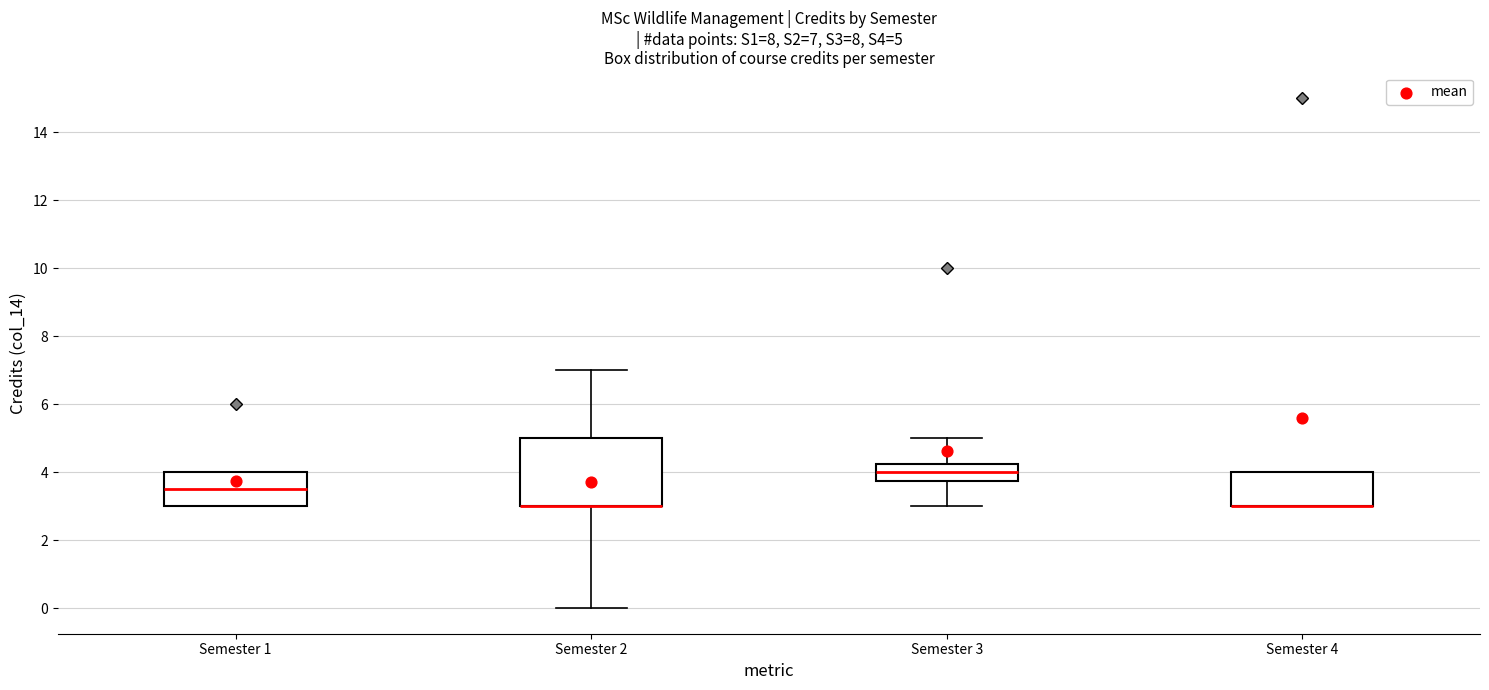

Comparing the boxes themselves (not the whiskers), which one is the tallest?

Semester 2